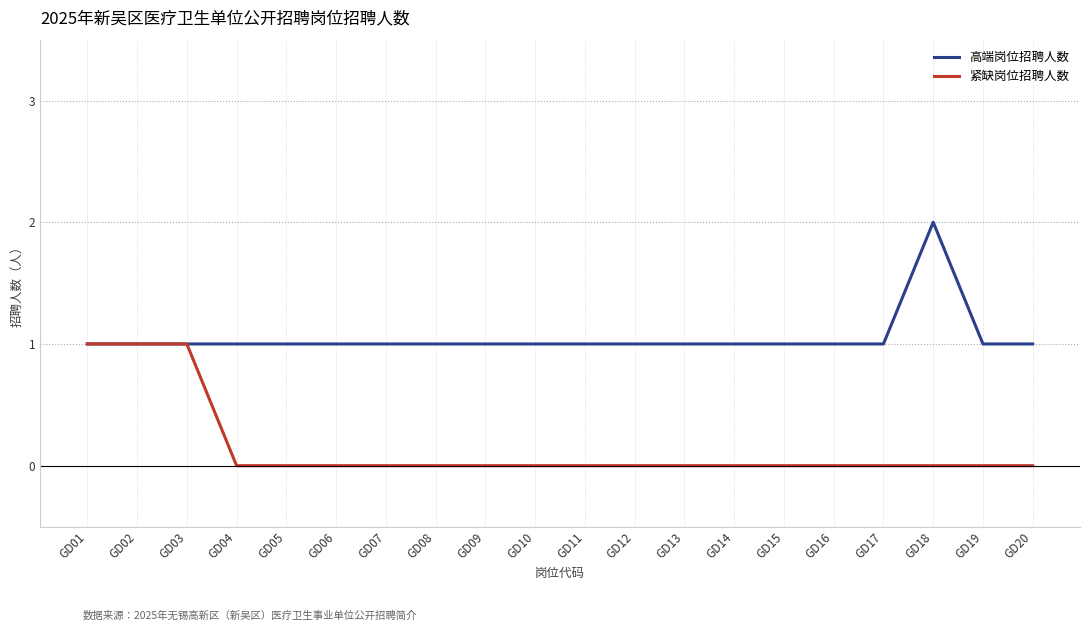

The value of 高端岗位招聘人数 at GD18 is 2. True or false?

True